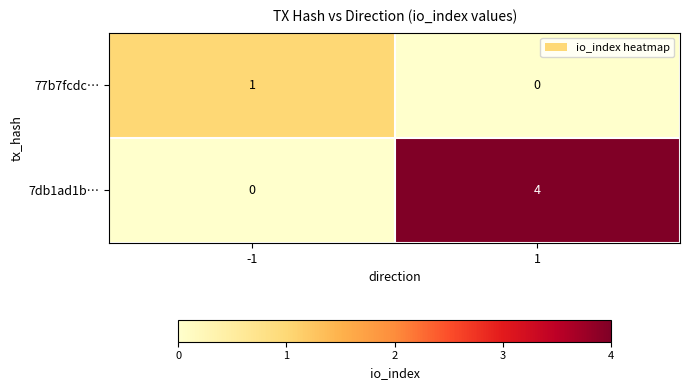

Reading left to right, list all the values displayed in this chart.

77b7fcdc…: 1	0
7db1ad1b…: 0	4